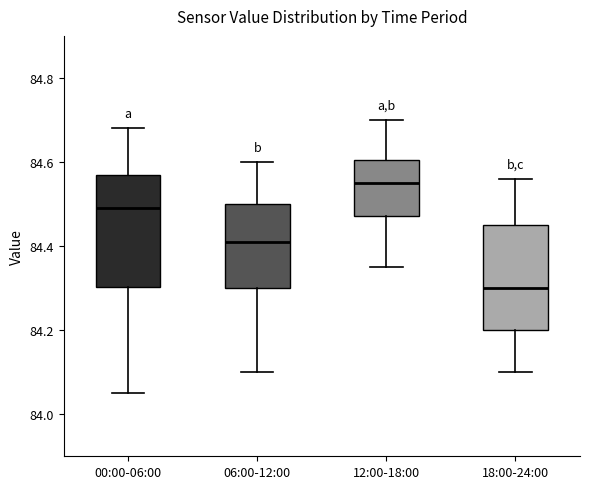

Reading left to right, read every box against the y-axis: the position of its median line, the range the box covers, and the ends of its whiskers. The values are not printed on the chart, so give them approximately, as read against the axis.

00:00-06:00: median 84.50, box 84.30 to 84.58, whiskers 84.06 to 84.68
06:00-12:00: median 84.42, box 84.30 to 84.50, whiskers 84.10 to 84.60
12:00-18:00: median 84.56, box 84.48 to 84.60, whiskers 84.36 to 84.70
18:00-24:00: median 84.30, box 84.20 to 84.46, whiskers 84.10 to 84.56